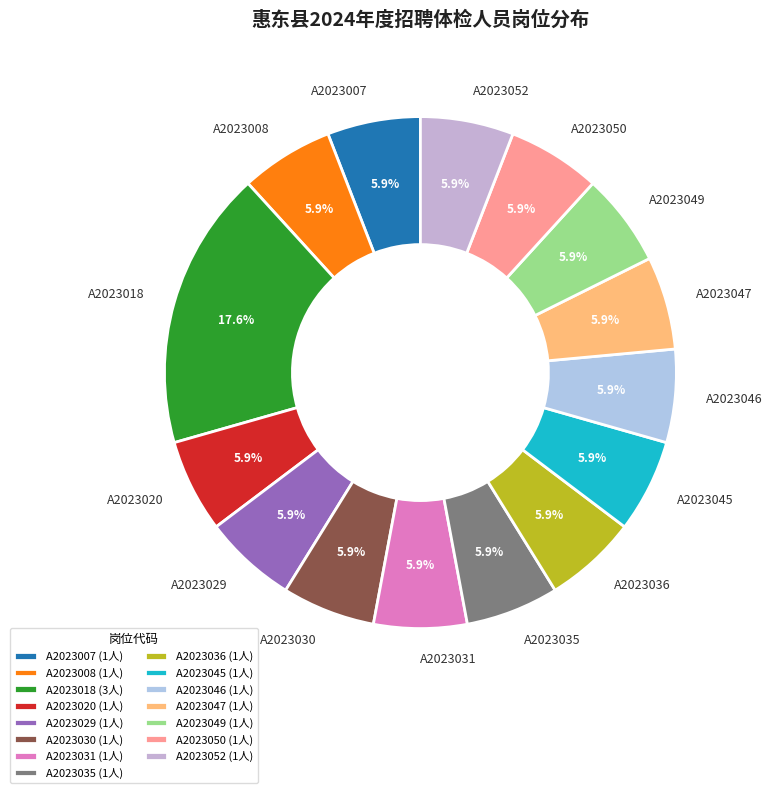

How many segments does this pie chart have?

15